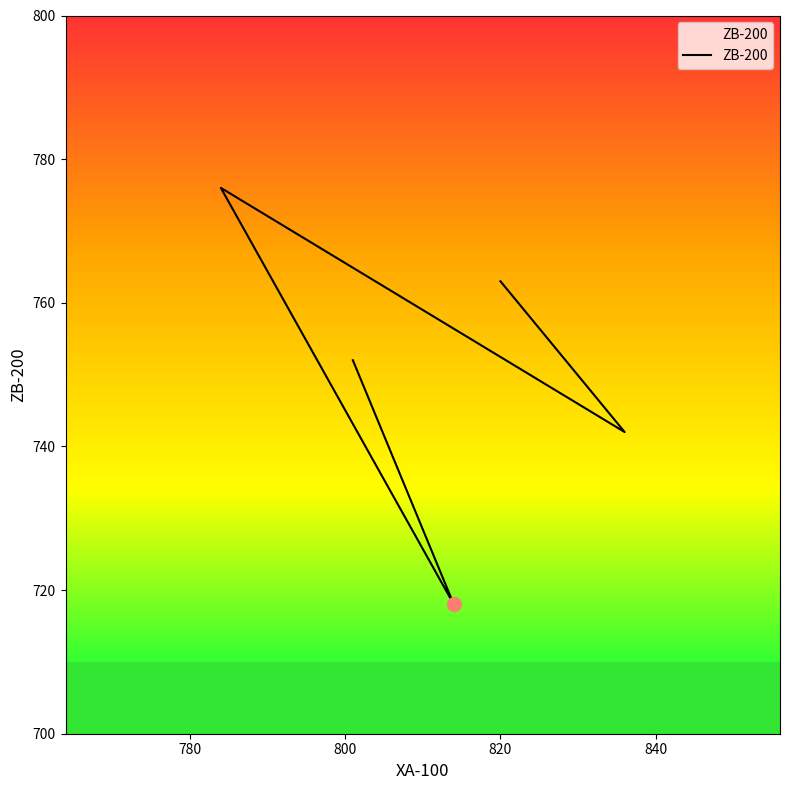

What is the average value?

750